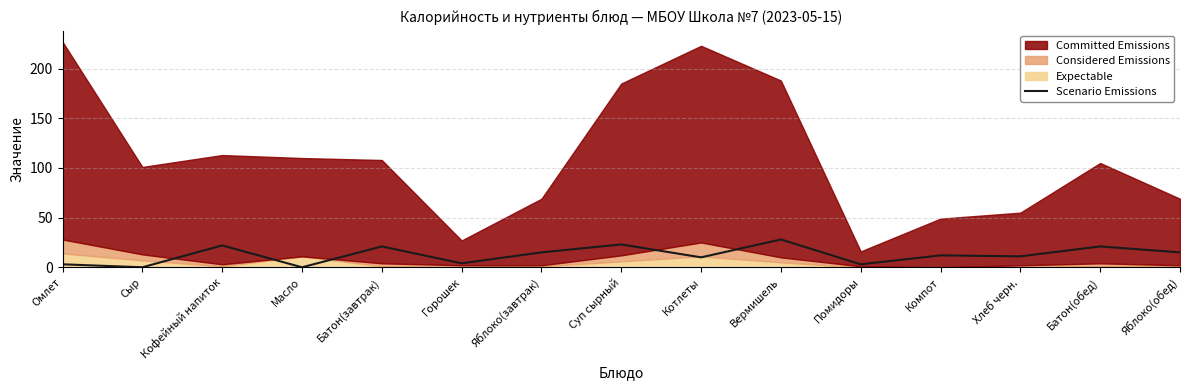

True or false: Scenario Emissions has a value of 0 at Сыр.

True